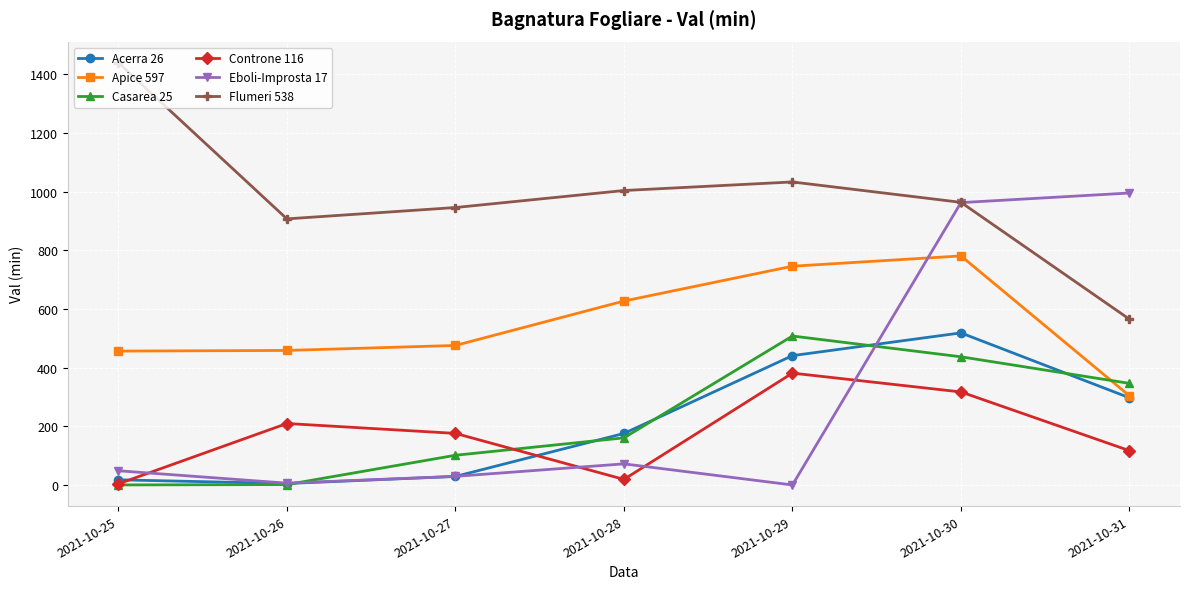

Does the chart display data point markers on the line(s)?

Yes